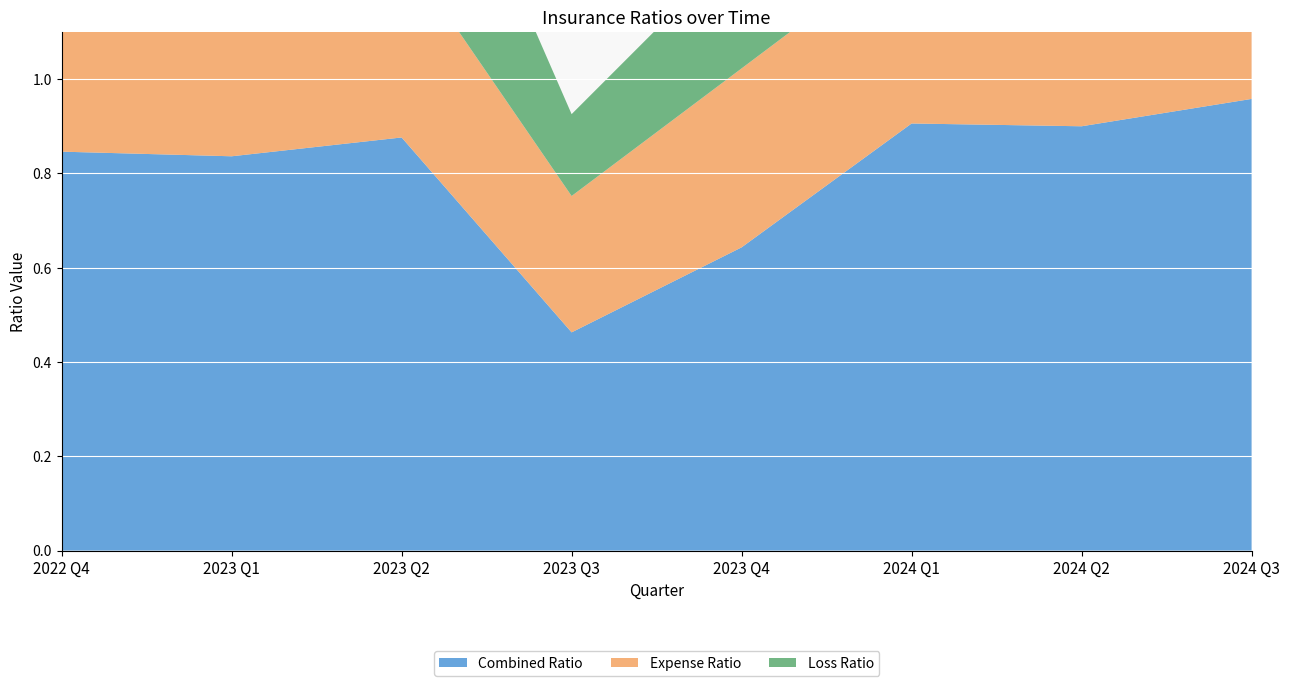

Reading left to right, extract all data points from this chart.

Combined Ratio: 0.8	0.8	0.9	0.5	0.6	0.9	0.9	1.0
Expense Ratio: 0.4	0.3	0.4	0.3	0.4	0.4	0.4	0.5
Loss Ratio: 0.5	0.5	0.5	0.2	0.3	0.5	0.5	0.5